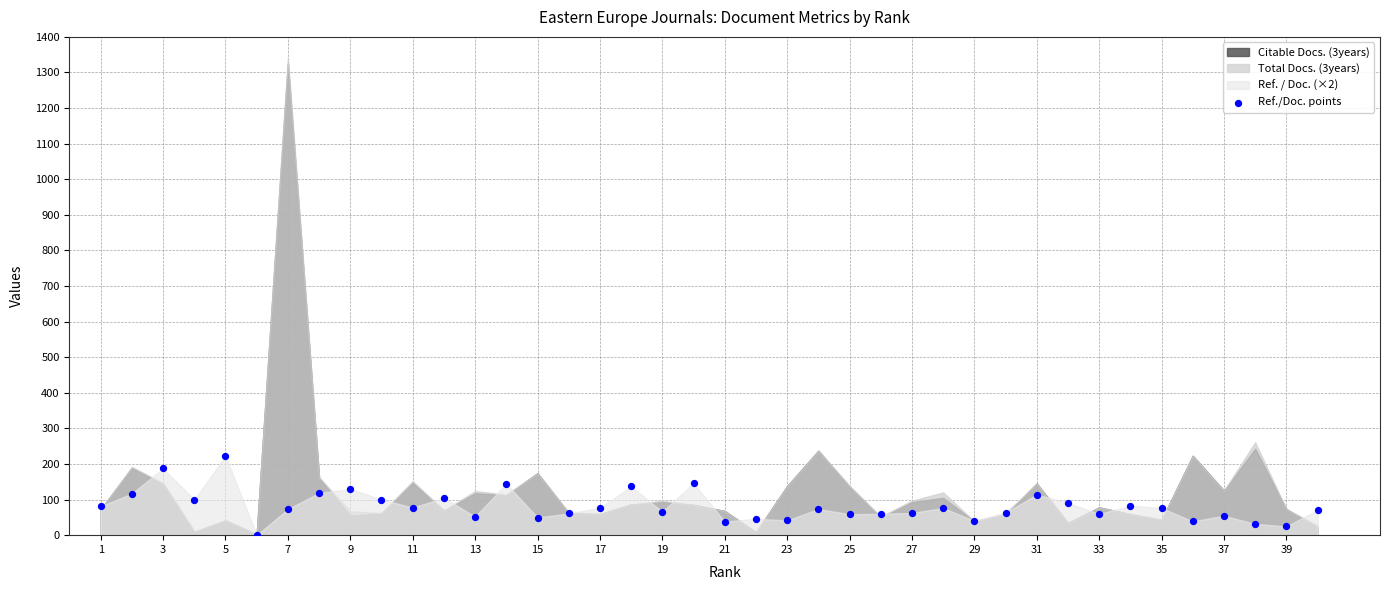

What is the range of X values (max minus min)?

39.0